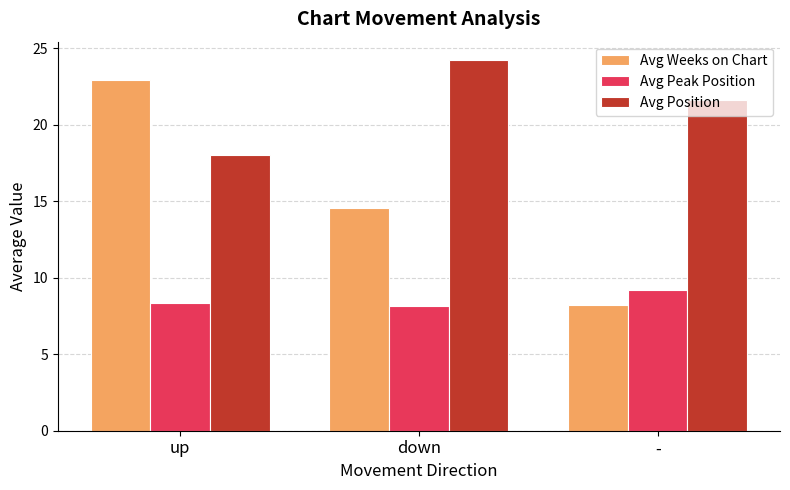

What is the smallest value displayed?

8.2